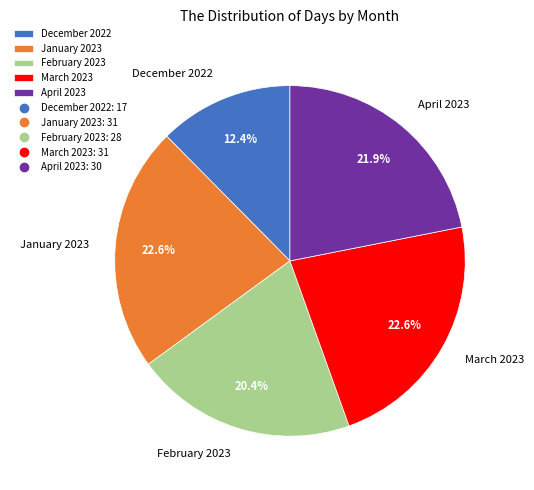

True or false: March 2023 accounts for 17% of the total.

False